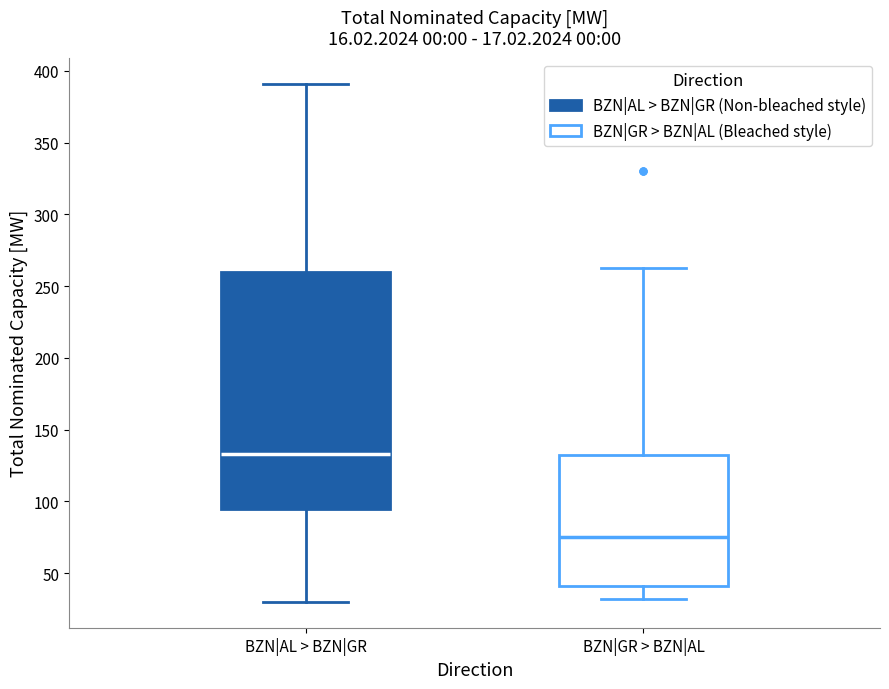

Reading left to right, transcribe this box plot: for each box, give where its median line is, the range the box spans, and where its two whiskers end, as read against the y-axis. The values are not printed on the chart, so give them approximately, as read against the axis.

BZN|AL > BZN|GR: median 135, box 95 to 260, whiskers 30 to 390
BZN|GR > BZN|AL: median 75, box 40 to 130, whiskers 30 to 265